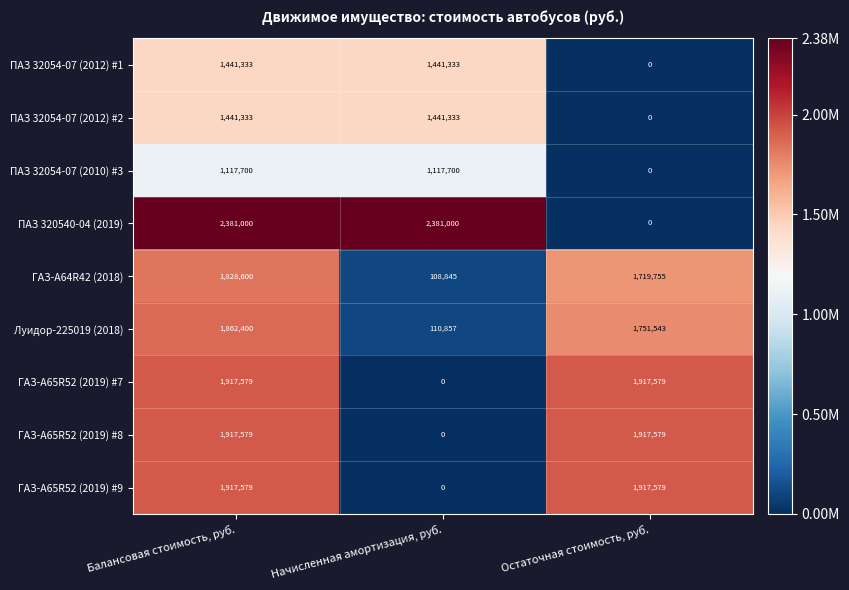

List the labels in order of Луидор-225019 (2018) value, smallest first.

Начисленная амортизация, руб., Остаточная стоимость, руб., Балансовая стоимость, руб.